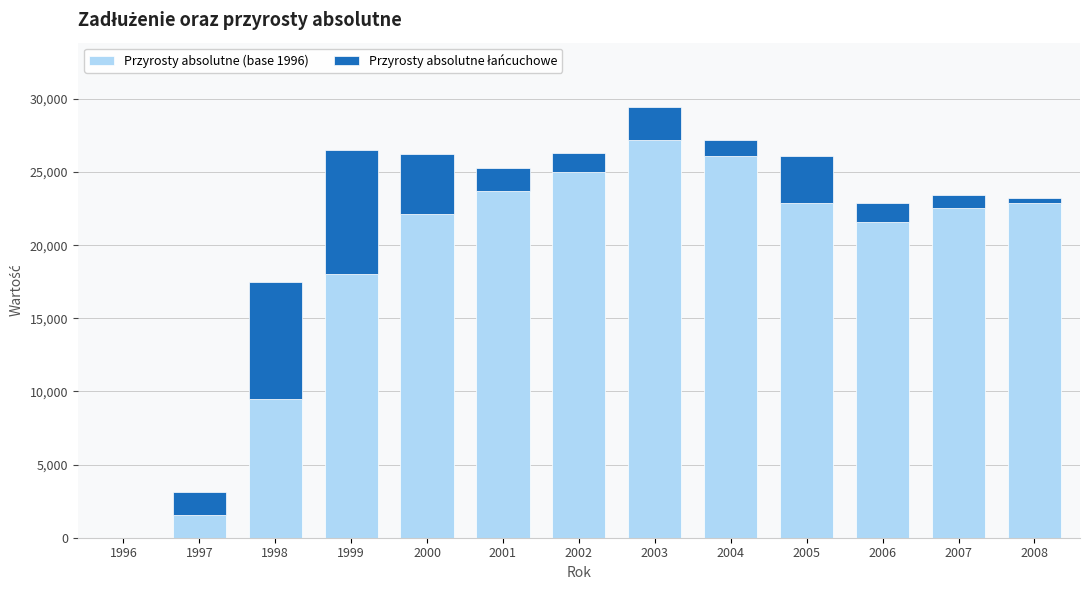

What is the average value of the Przyrosty absolutne (base 1996) series?

18697